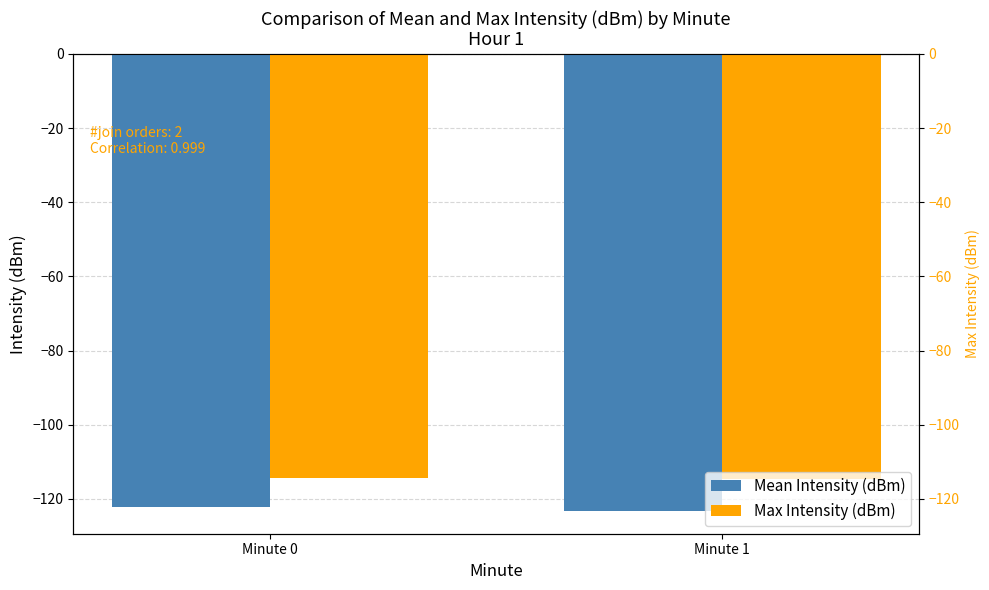

Are the bars horizontal?

No